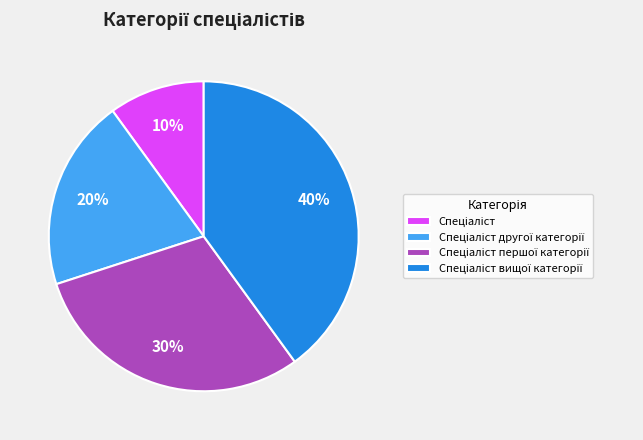

Is there any slice that represents more than half of the pie?

No